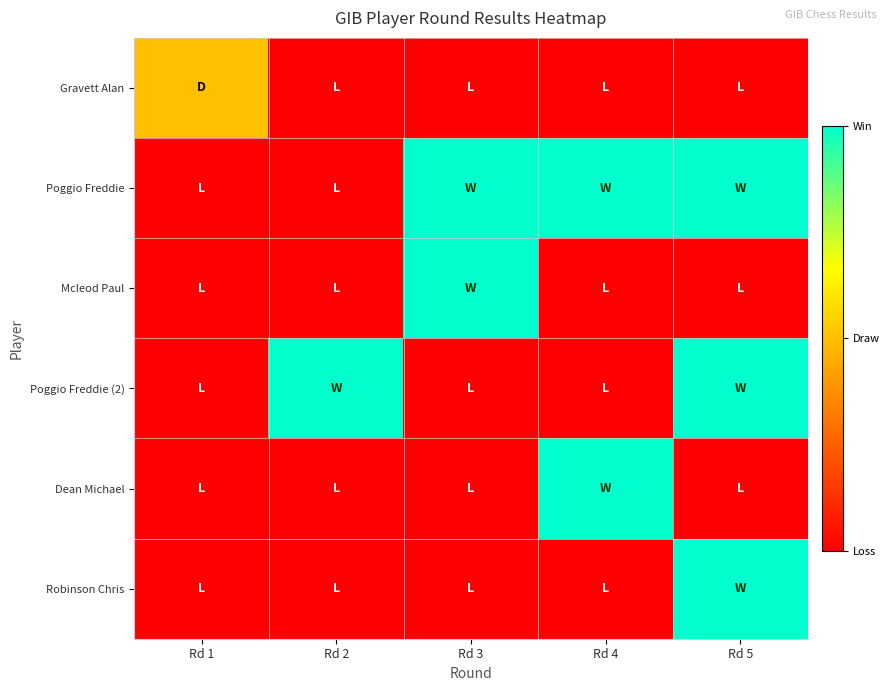

What is the total value across all series at Rd 5?

3.0